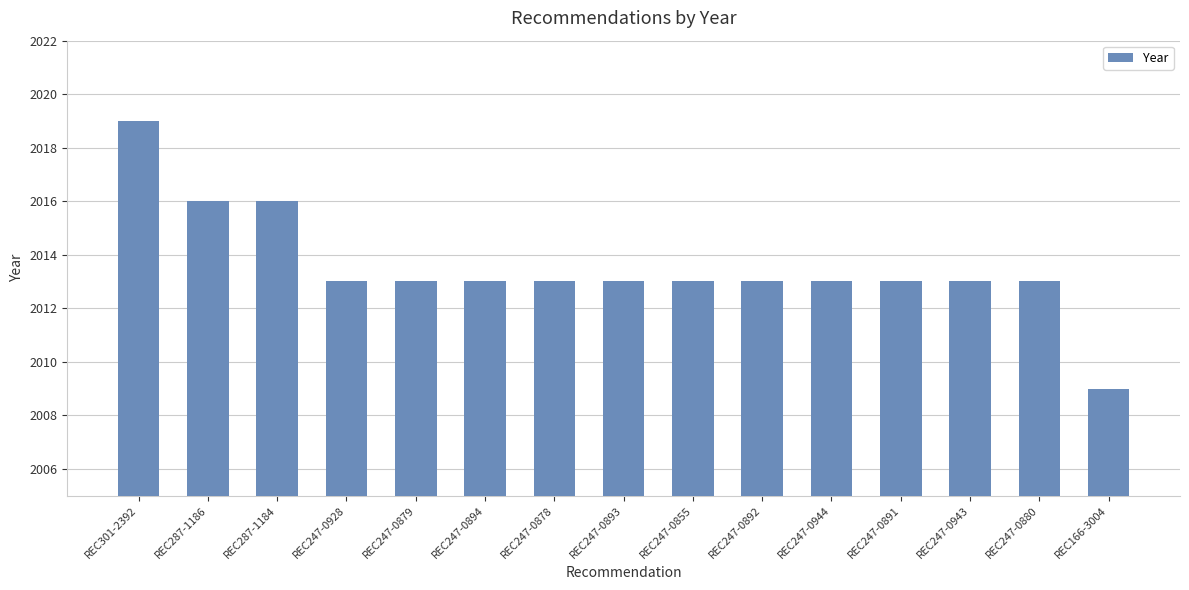

What is the maximum value shown in the chart?

2019